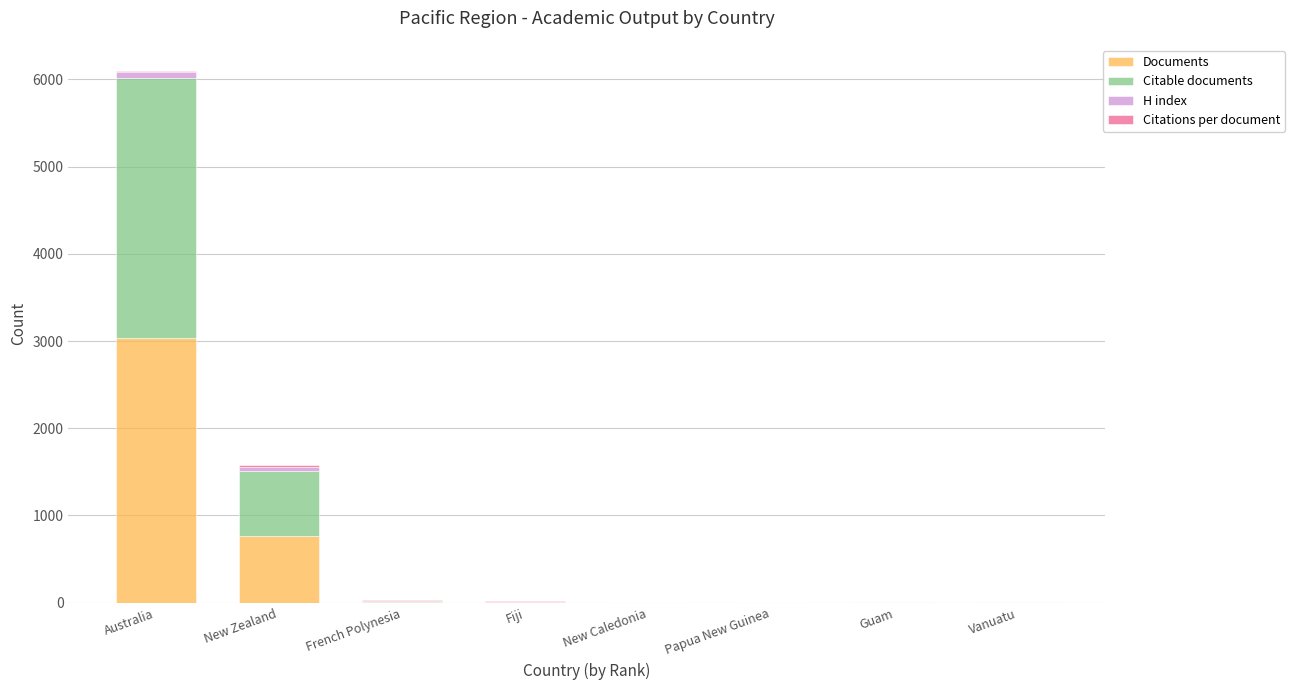

At which category is the sum across all series the highest?

Australia